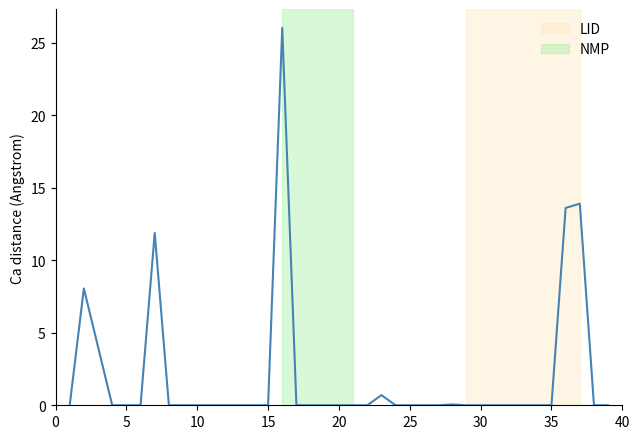

What is the difference between the maximum and minimum values?

26.0